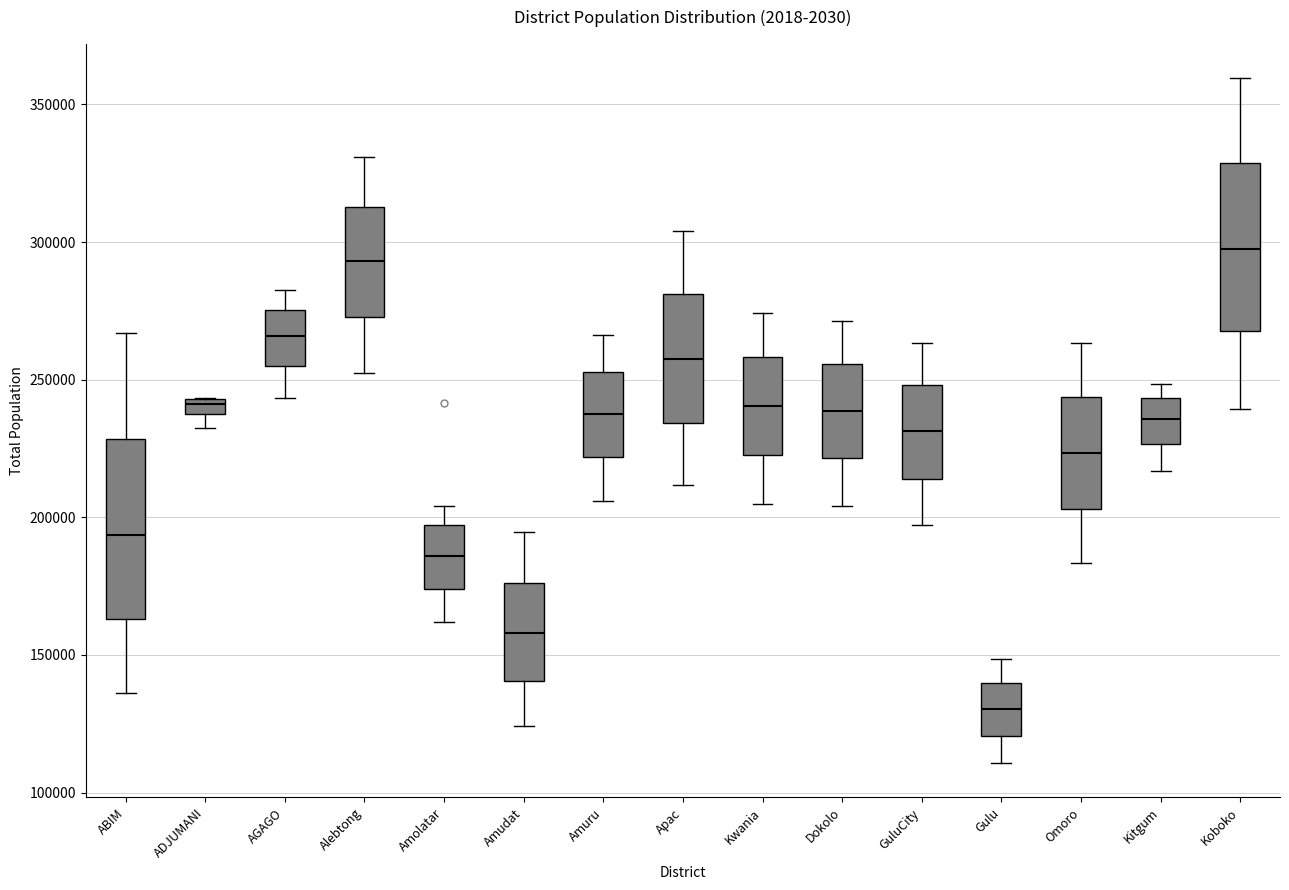

Which box's median line is the lowest?

Gulu